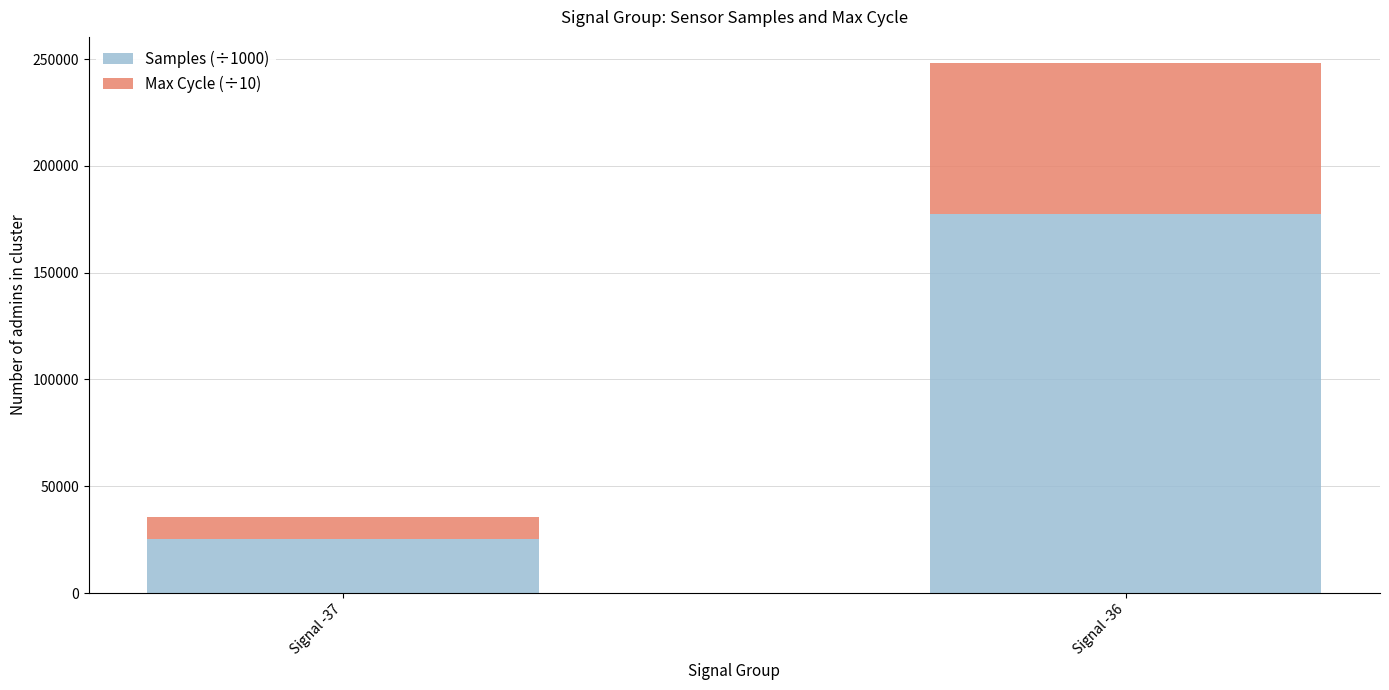

At which category is the sum across all series the highest?

Signal -36